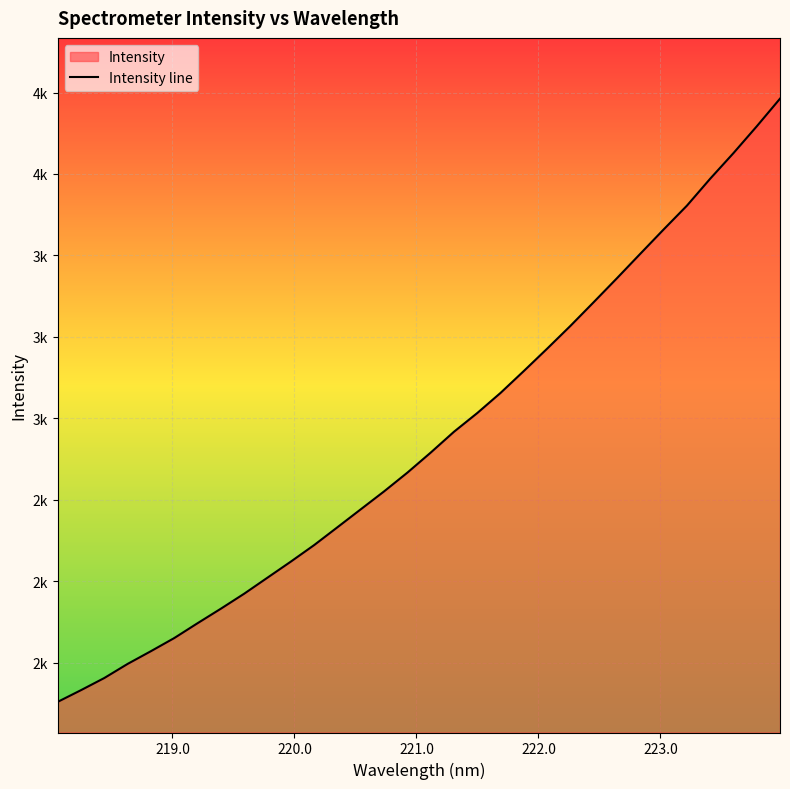

True or false: there are more than 1 points higher than both neighbors.

False